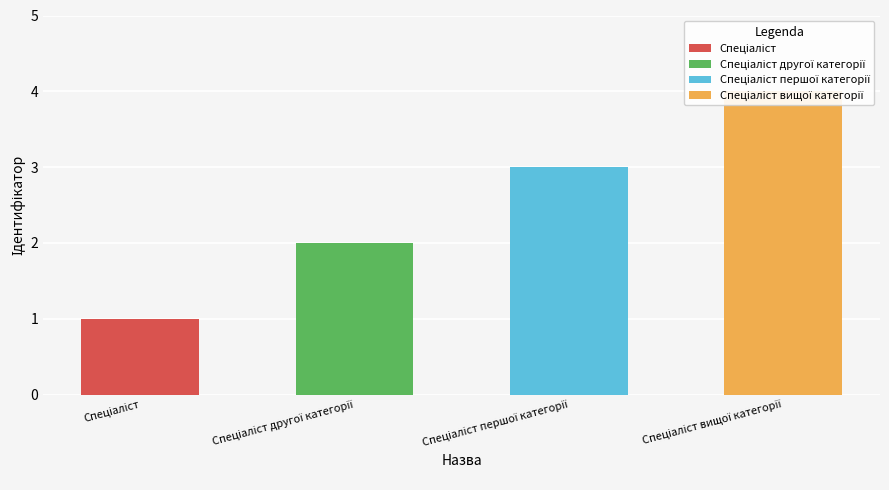

At which category does the chart reach its peak across all series?

Спеціаліст вищої категорії